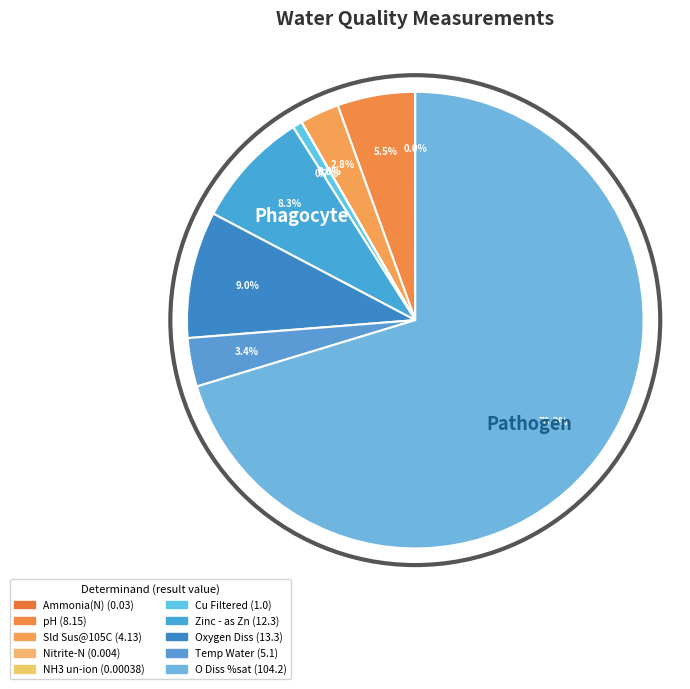

To the nearest percent, what is the difference between the O Diss %sat and Nitrite-N slice percentages?

70%